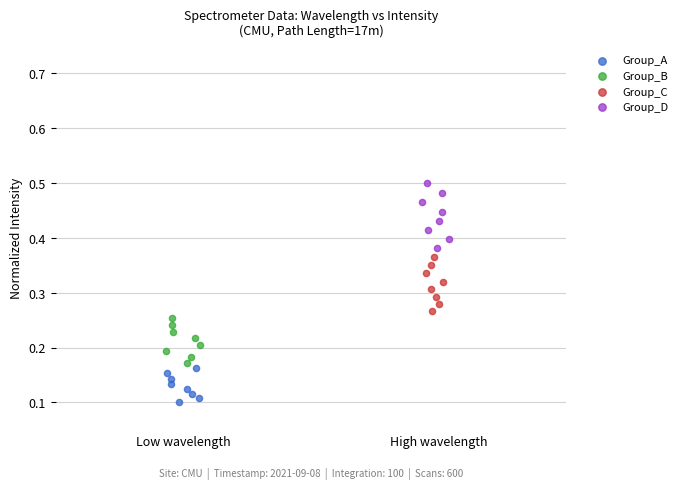

Which series contains the highest Y value?

Group_D